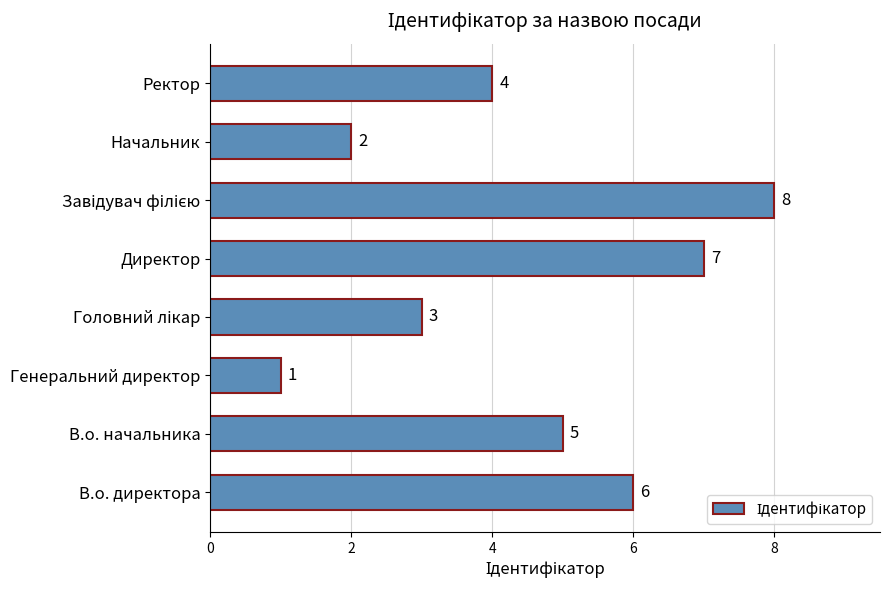

At which category does the chart reach its minimum across all series?

Генеральний директор